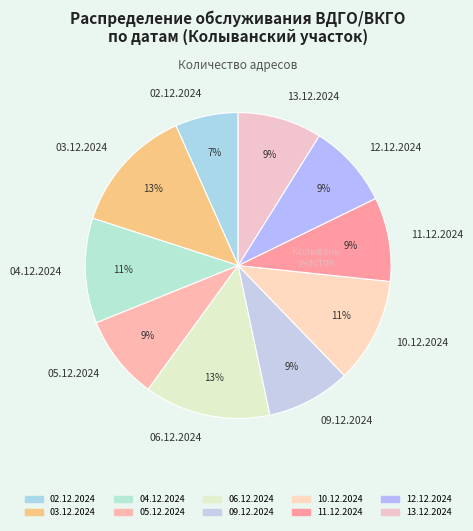

Between 10.12.2024 and 13.12.2024, which is larger?

10.12.2024